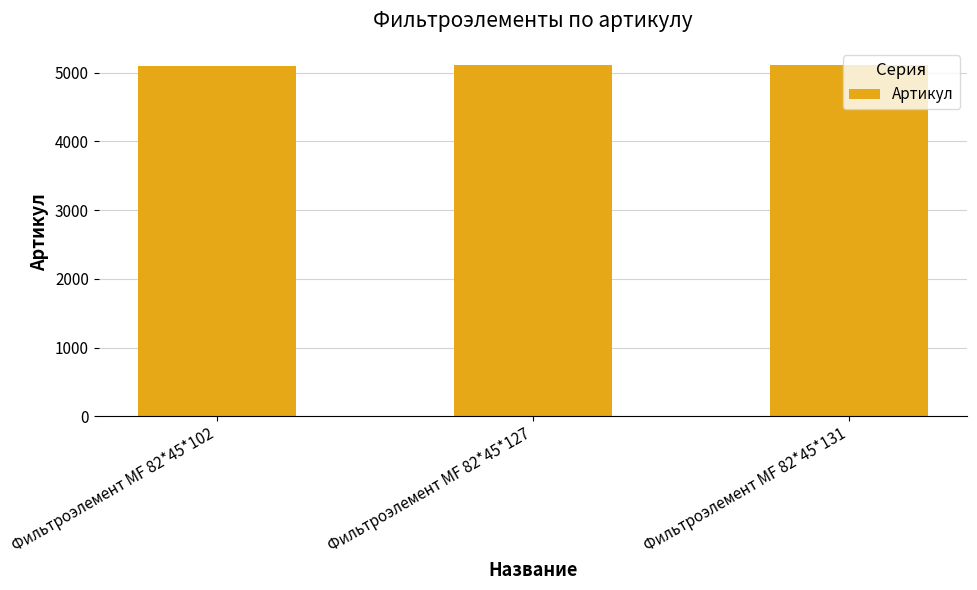

Is it true that the value at Фильтроэлемент МF 82*45*127 is 5106?

True